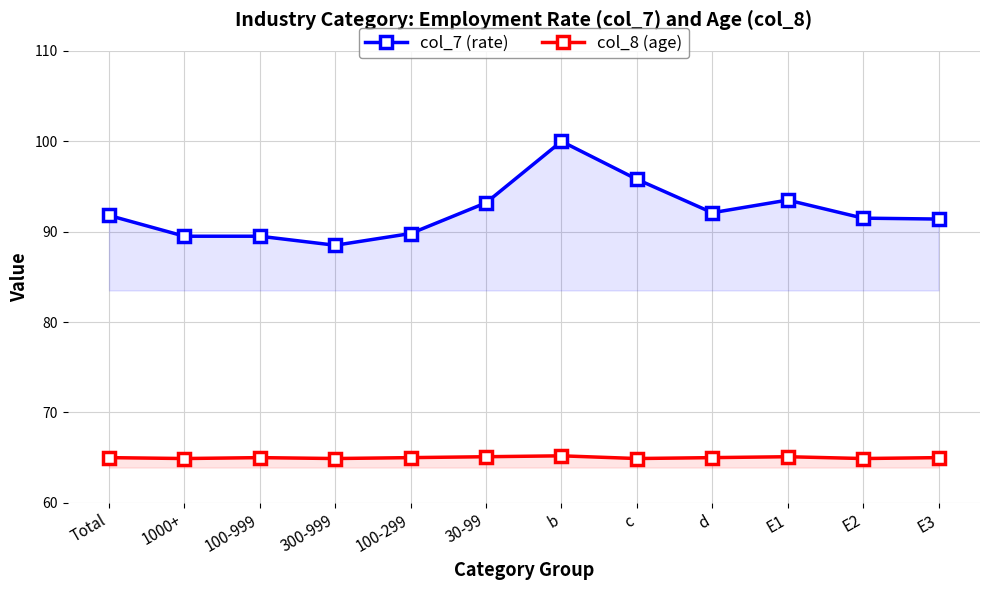

What is the difference between the maximum and minimum values in the col_8 (age) series?

0.3